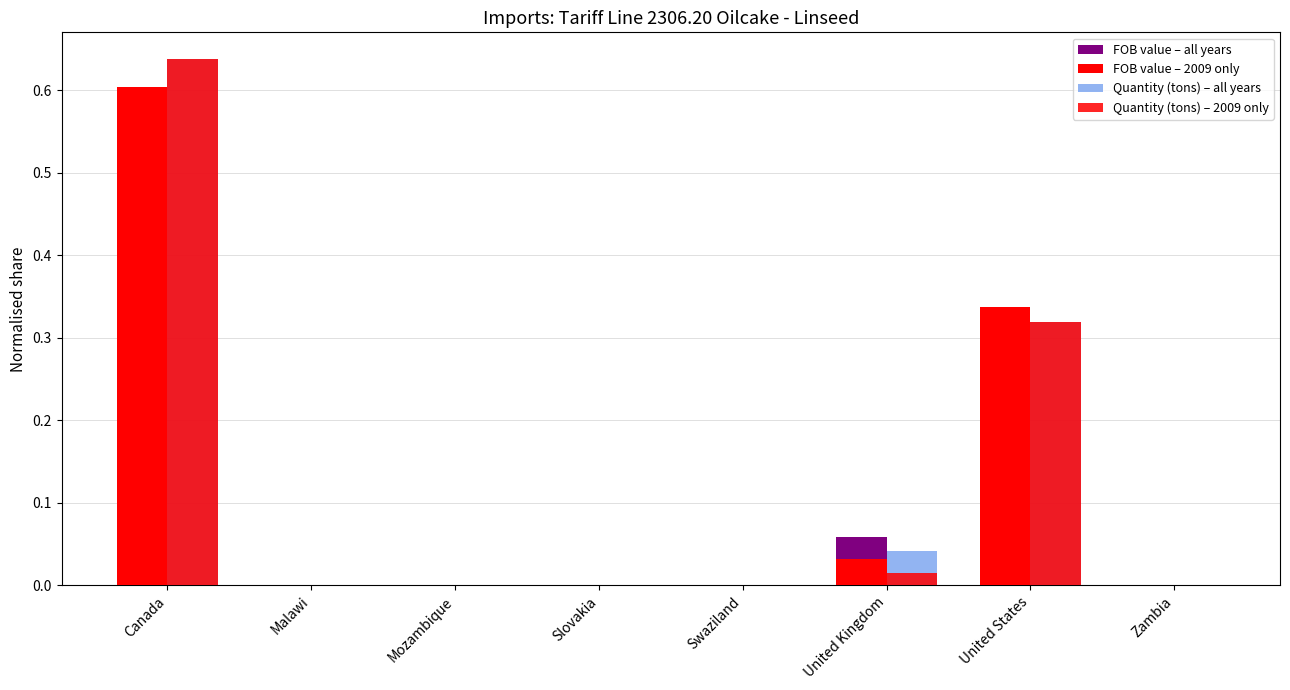

How many groups of bars are there?

8